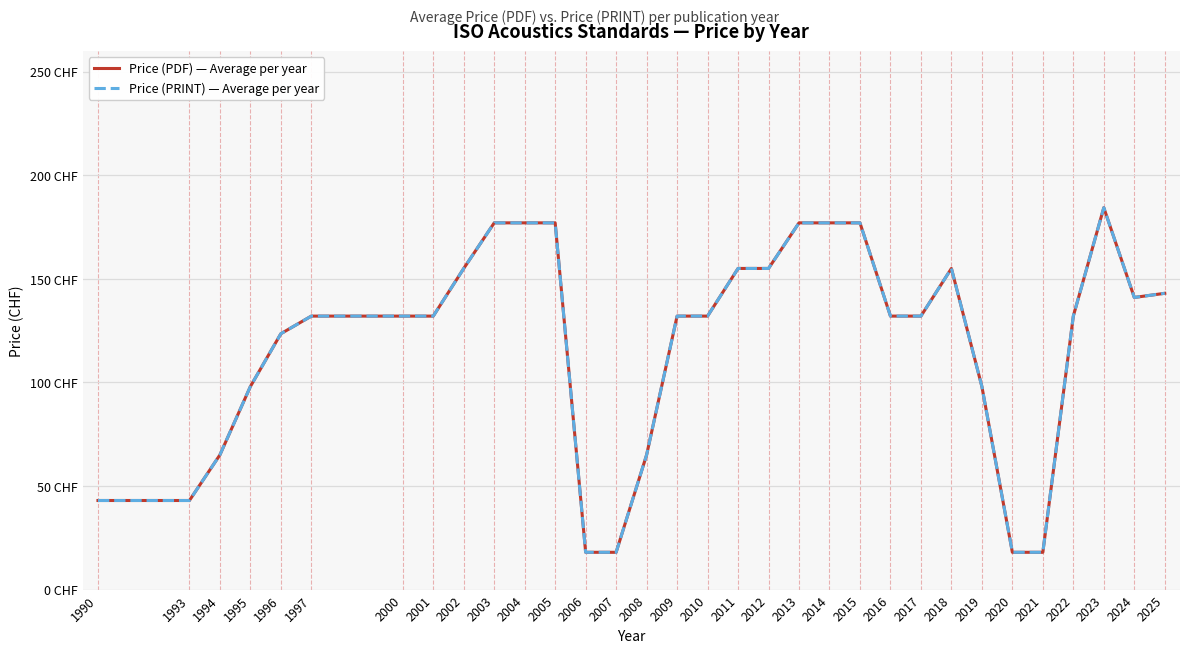

True or false: Price (PRINT) — Average per year and Price (PDF) — Average per year cross at least once.

False